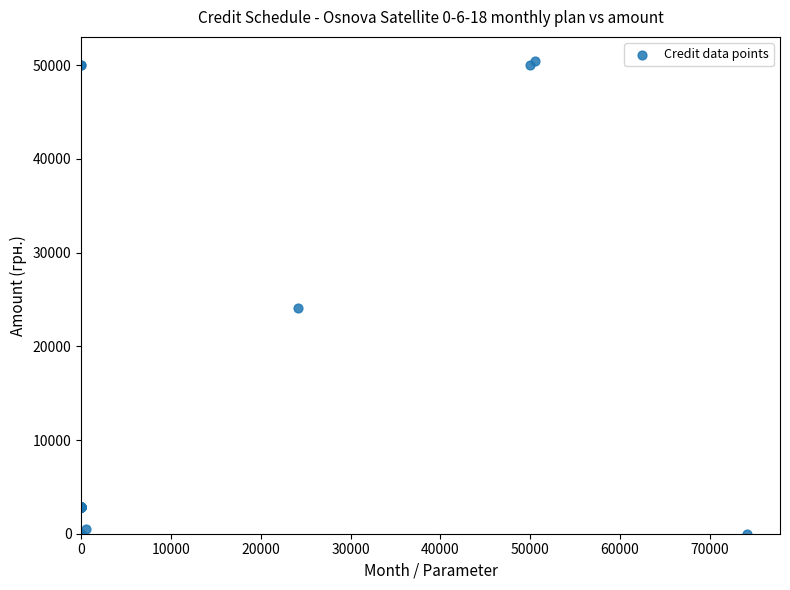

What Y value in the scatter plot is closest to 25250?

24141.6